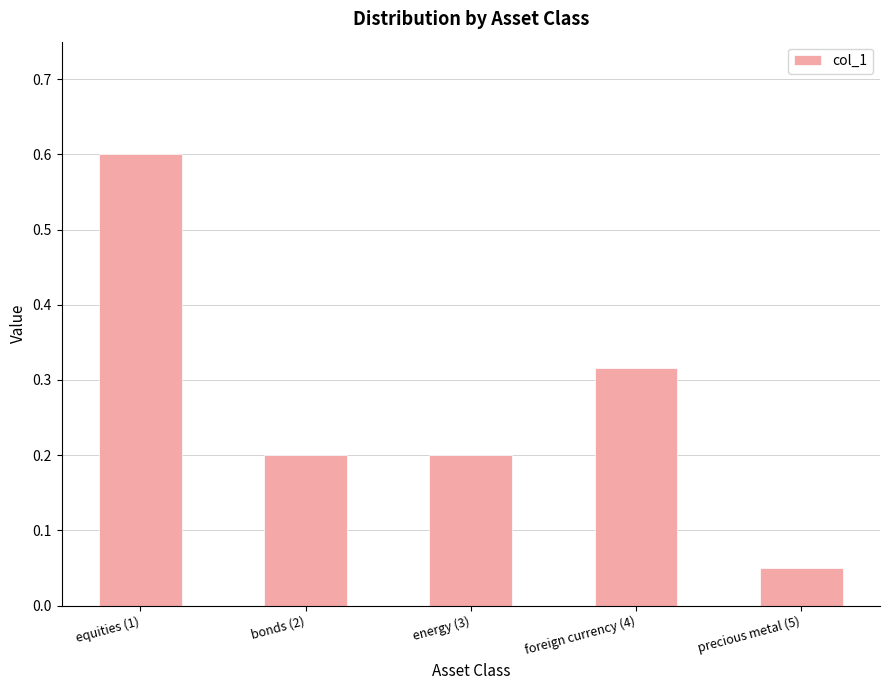

The value at bonds (2) is 0.2. True or false?

True